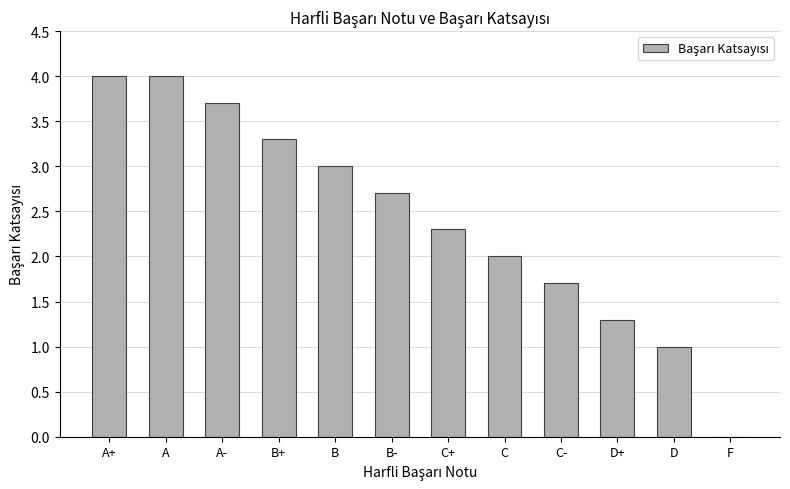

Reading left to right, list all the values displayed in this chart.

4.0	4.0	3.7	3.3	3.0	2.7	2.3	2.0	1.7	1.3	1.0	0.0